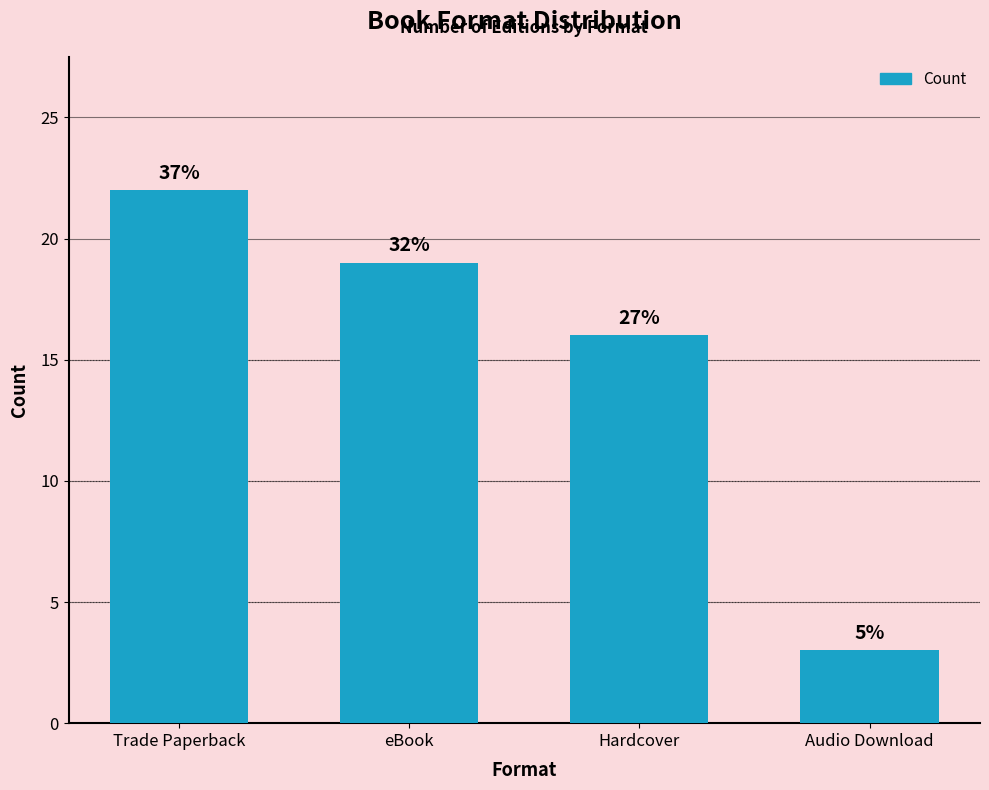

Are the bars horizontal?

No